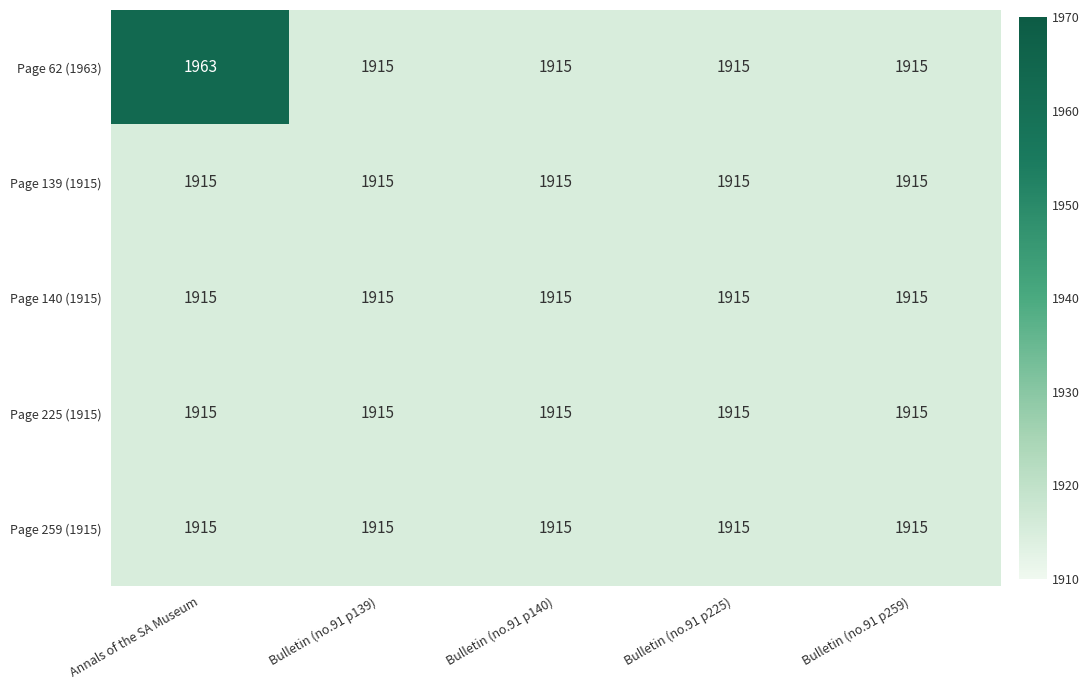

Which series has the largest range (max minus min)?

Page 62 (1963)